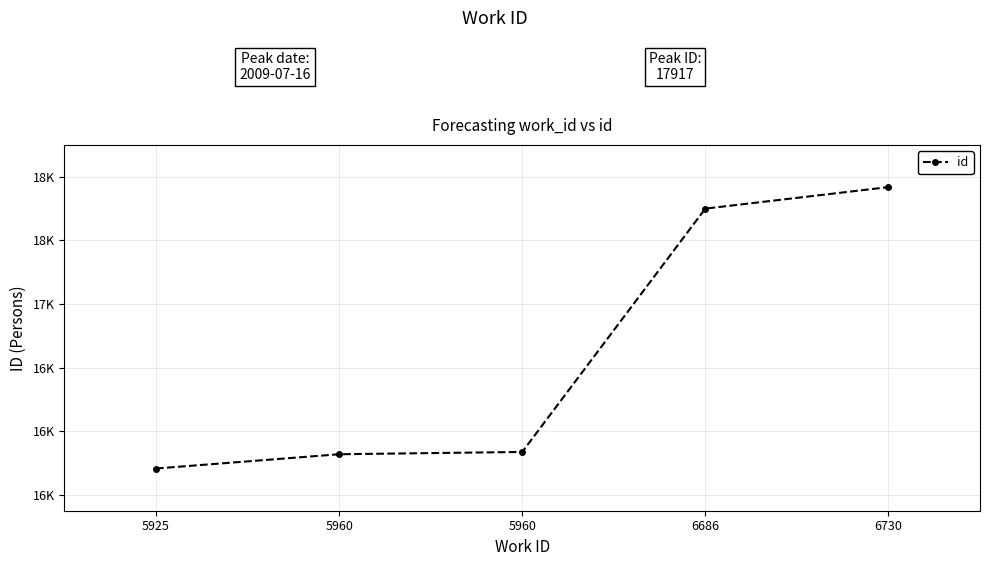

Reading left to right, extract all data points from this chart.

15708	15820	15838	17748	17917